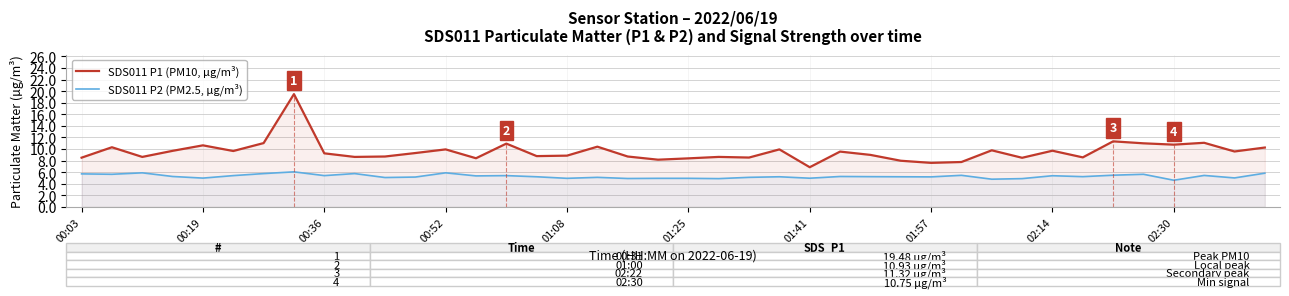

Which series has the largest total across all categories?

SDS011 P1 (PM10, µg/m³)